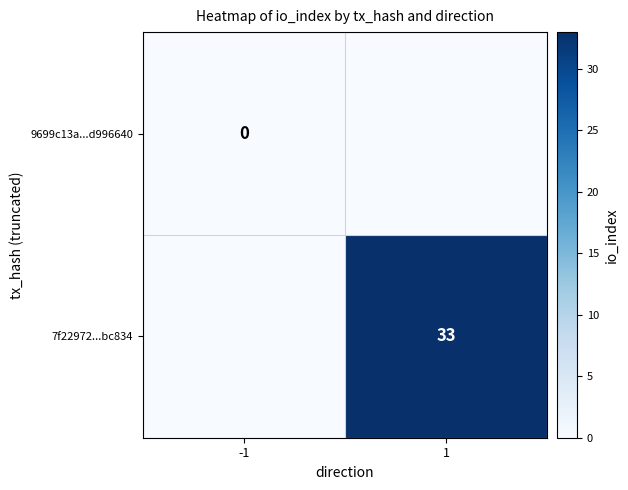

Is the value of 7f22972...bc834 at 1 greater than the value of 9699c13a...d996640 at -1?

Yes